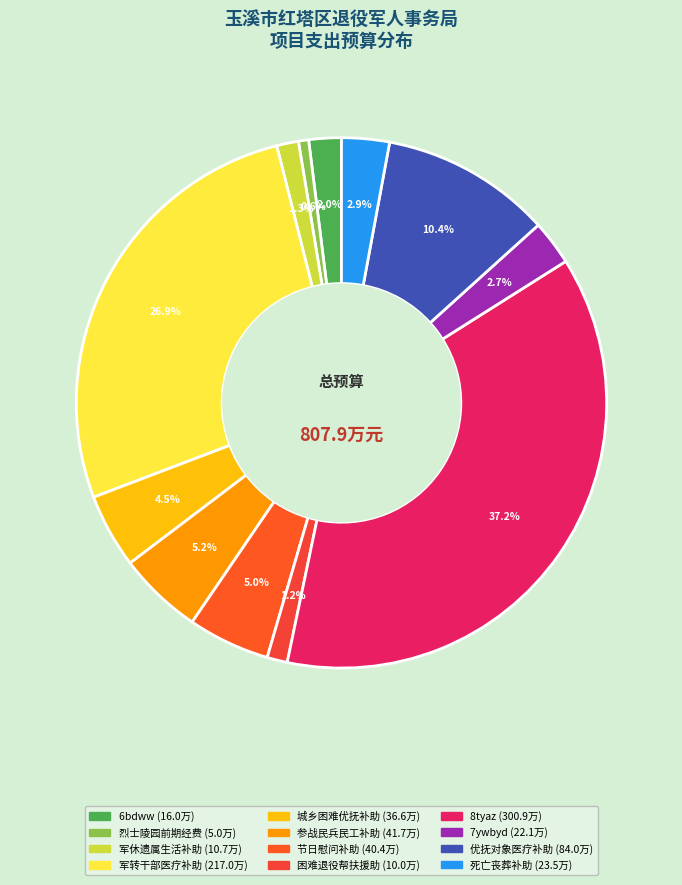

Which category has the smallest portion of the pie?

红塔区烈士陵园前期工作经费